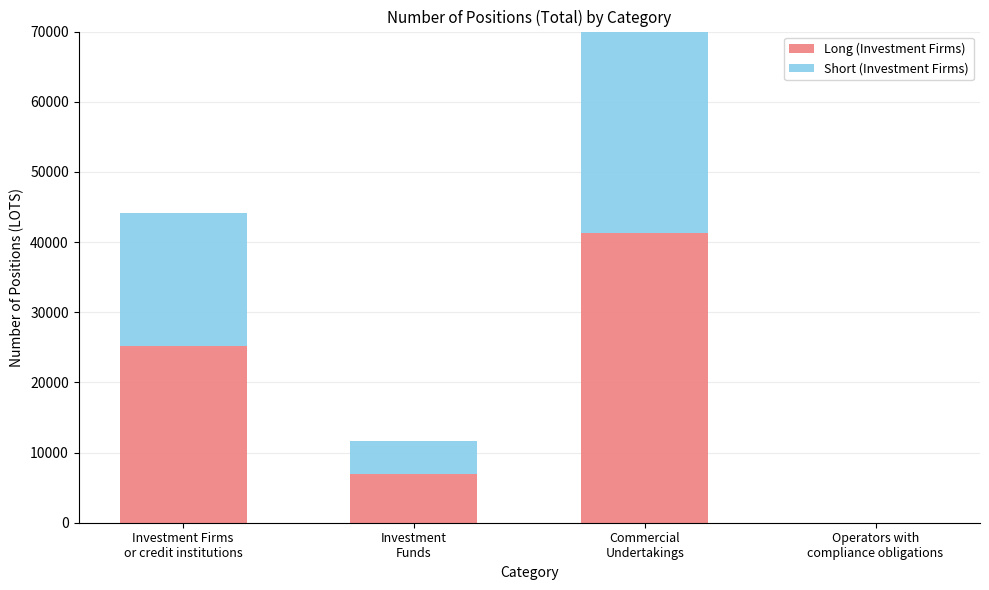

What is the sum of all Short (Investment Firms) values?

74697.2